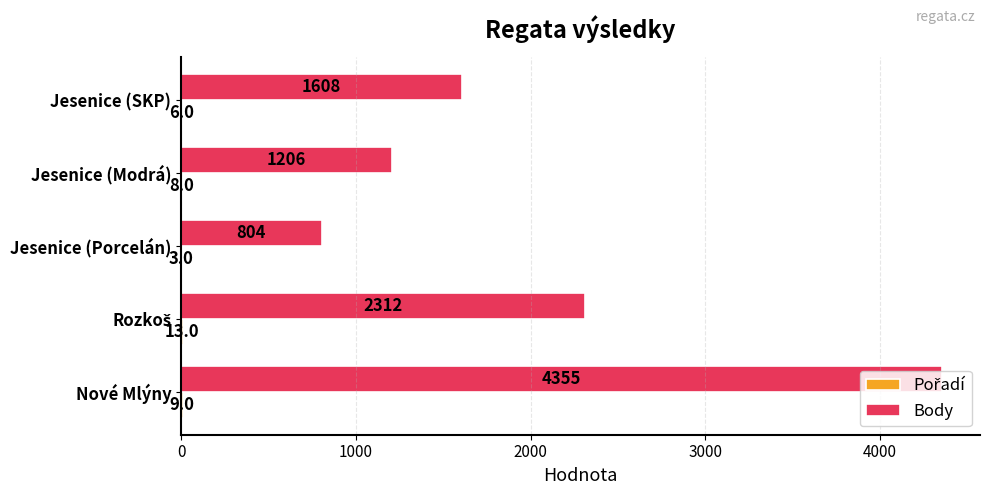

What is the approximate value of Body at Jesenice (Porcelán), to the nearest 50?

800